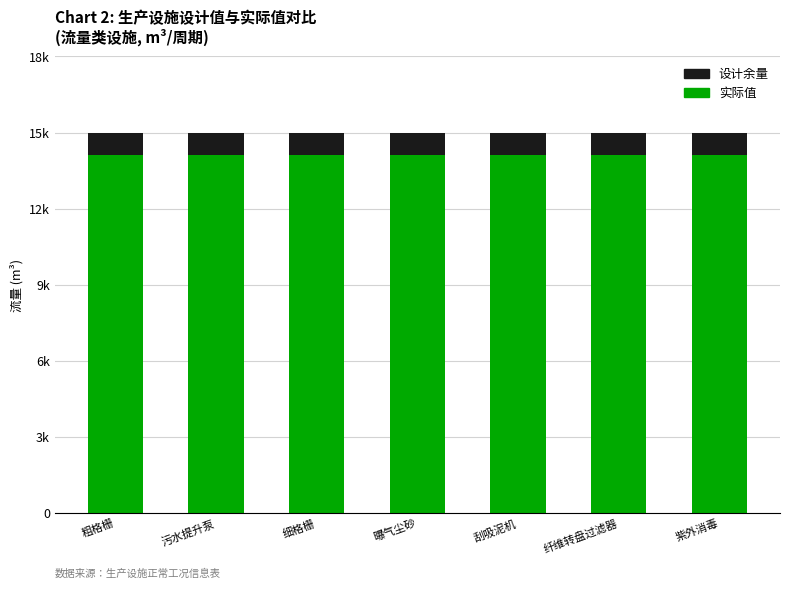

What position from the left is 粗格栅?

1